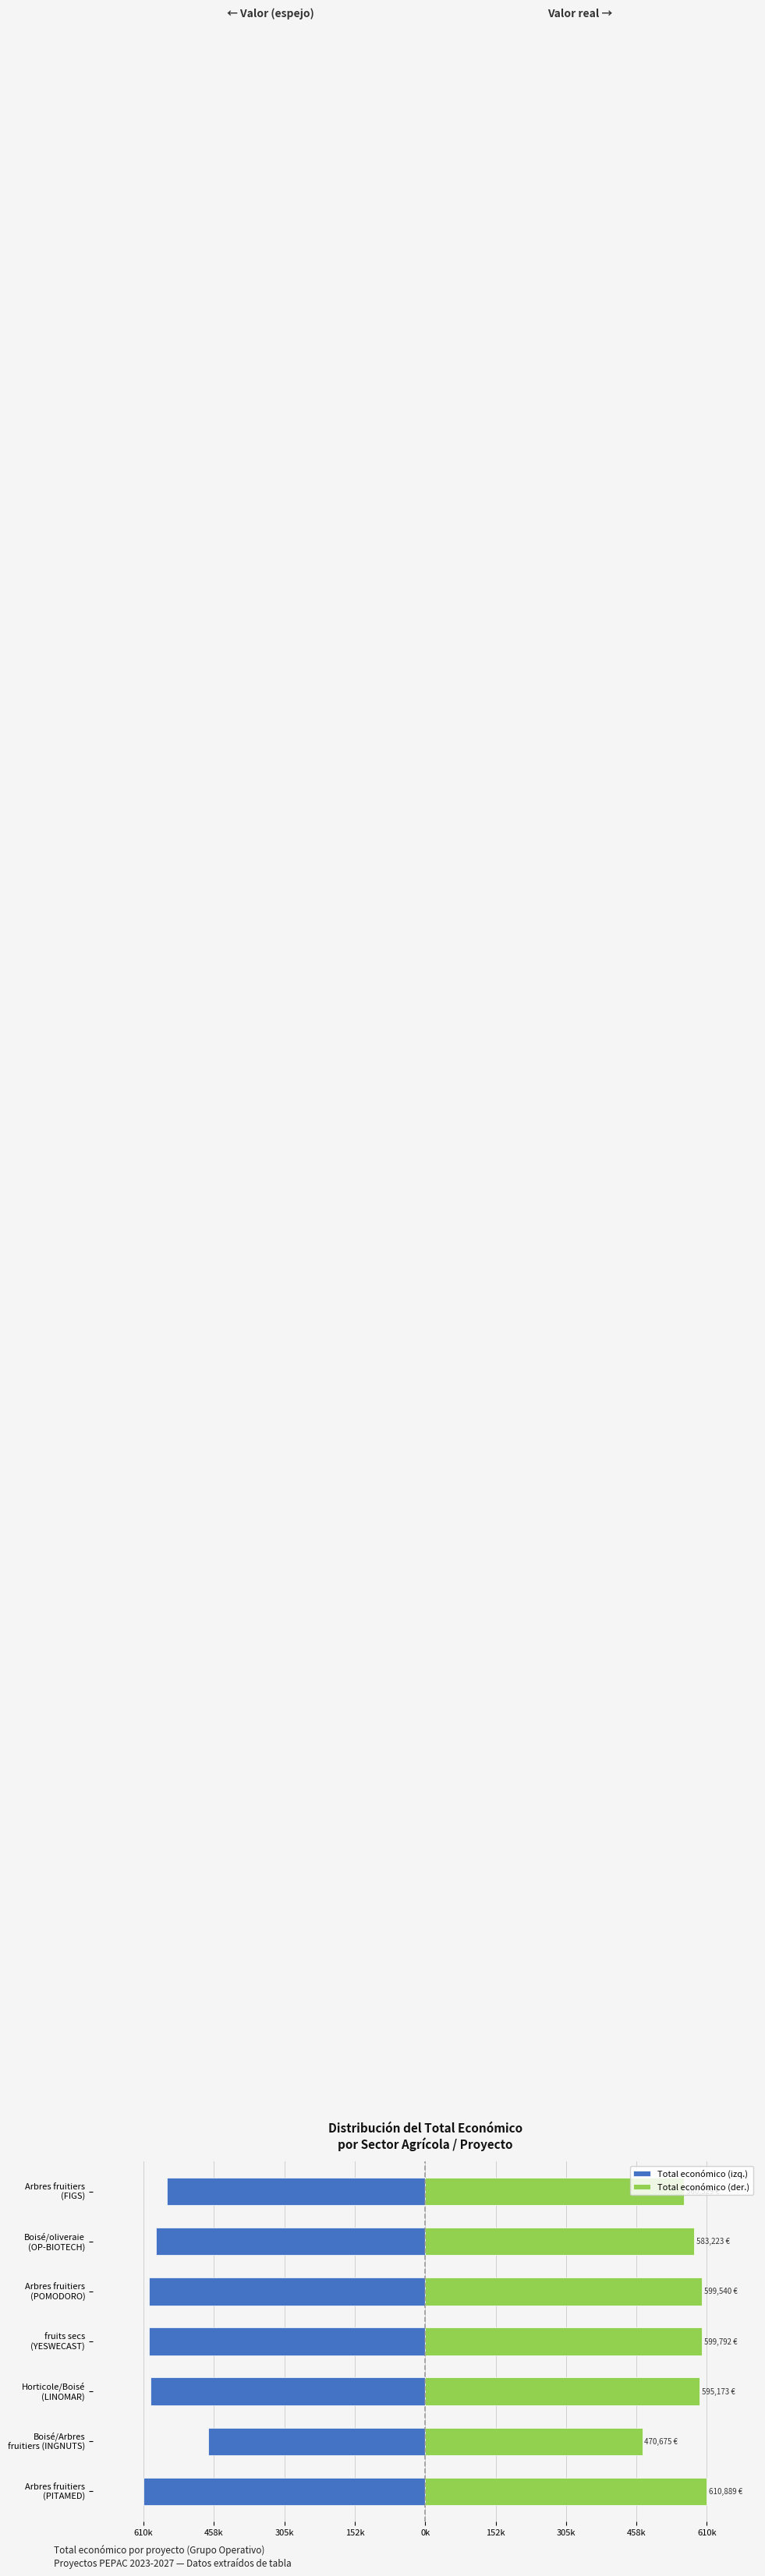

How many bars are there in total?

14